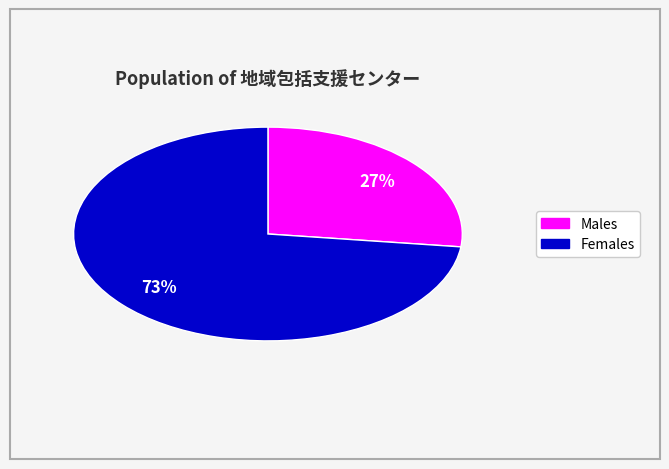

To the nearest percent, what is the average slice percentage?

50%